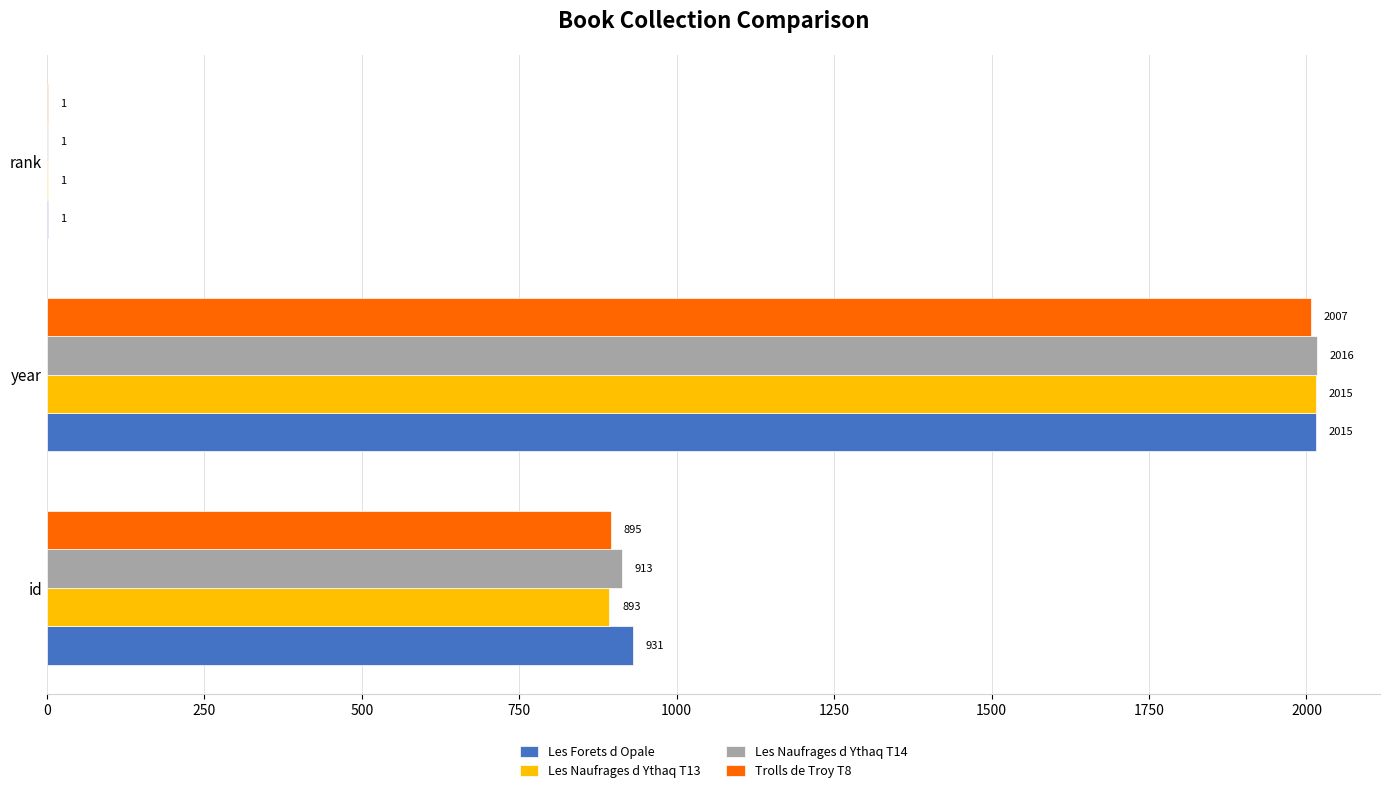

What is the sum of the Trolls de Troy T8 values at id and year?

2902